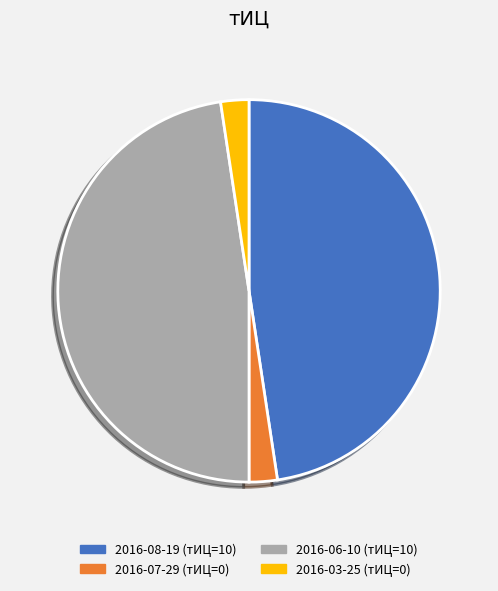

Combined, do 2016-08-19 and 2016-06-10 account for over 50%?

Yes